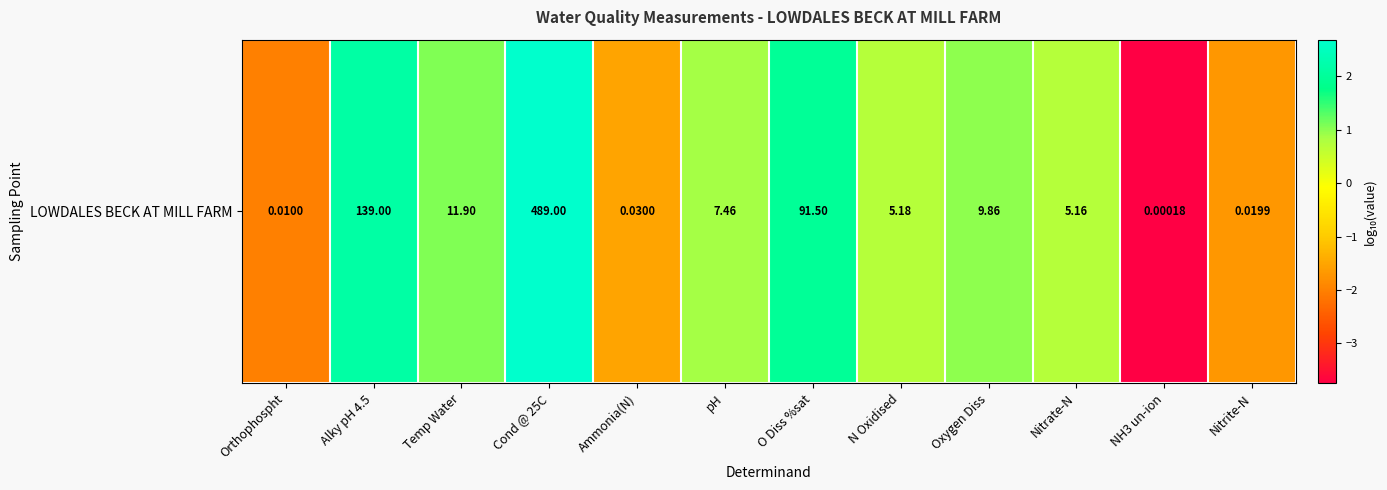

How many data points does each series have?

12